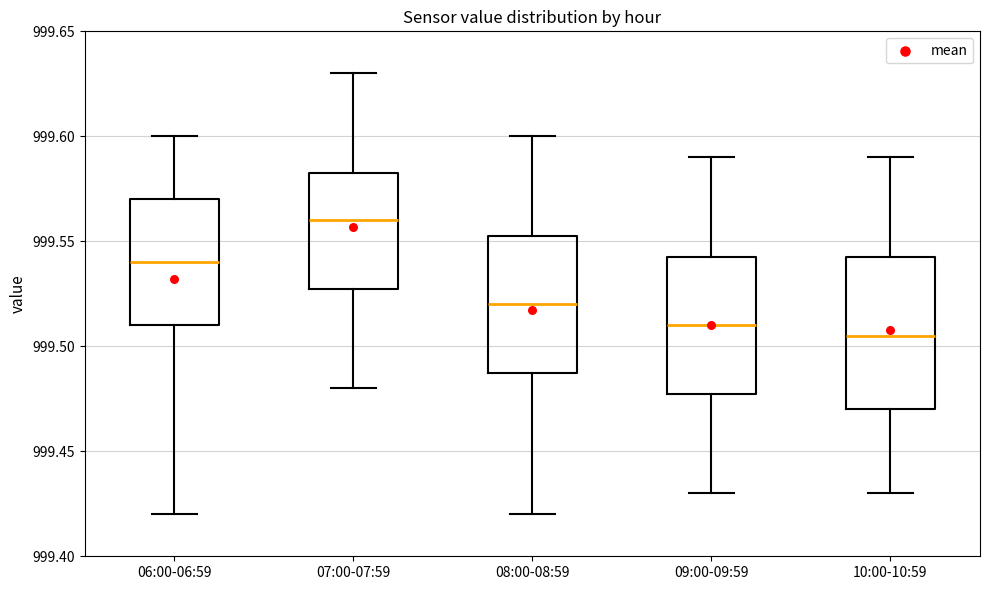

Reading left to right, read every box against the y-axis: the position of its median line, the range the box covers, and the ends of its whiskers. The values are not printed on the chart, so give them approximately, as read against the axis.

06:00-06:59: median 999.540, box 999.510 to 999.570, whiskers 999.420 to 999.600
07:00-07:59: median 999.560, box 999.530 to 999.585, whiskers 999.480 to 999.630
08:00-08:59: median 999.520, box 999.490 to 999.555, whiskers 999.420 to 999.600
09:00-09:59: median 999.510, box 999.480 to 999.545, whiskers 999.430 to 999.590
10:00-10:59: median 999.505, box 999.470 to 999.545, whiskers 999.430 to 999.590